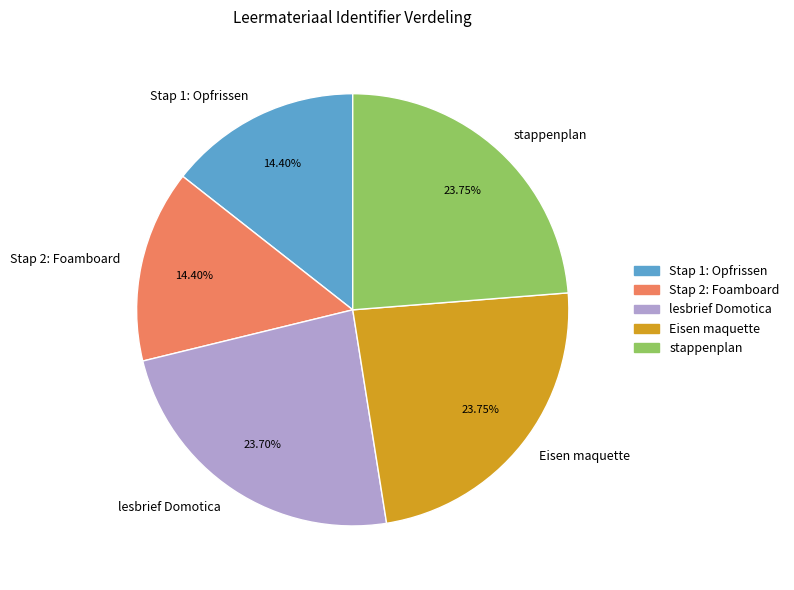

How many slices are in this pie chart?

5